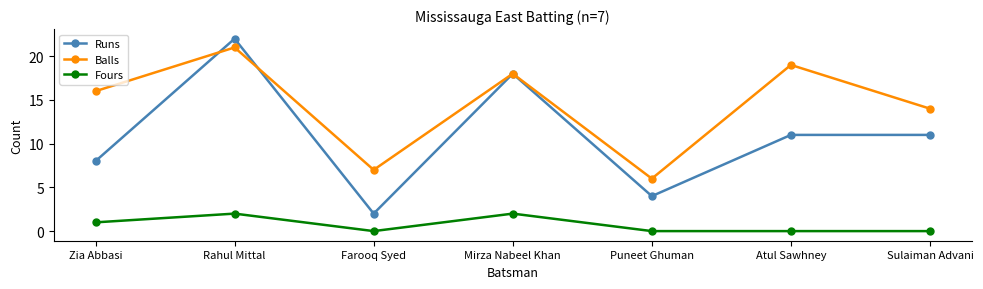

True or false: Fours has more than 1 interior local peaks.

True